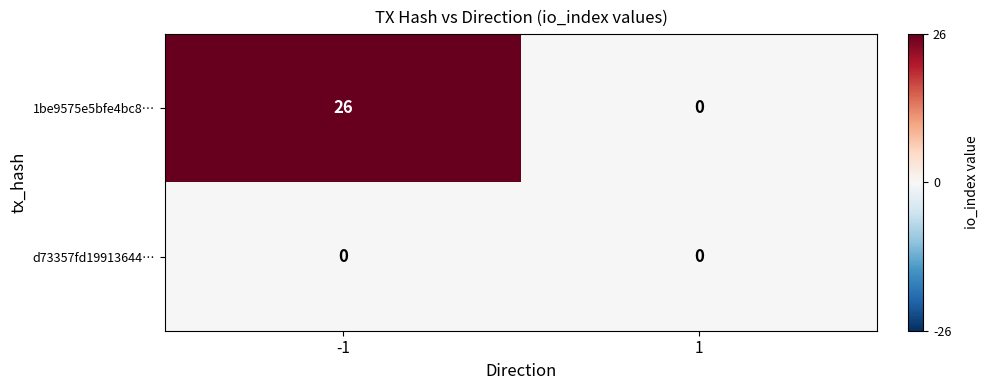

Between -1 and 1, which series saw the biggest shift?

1be9575e5bfe4bc8…